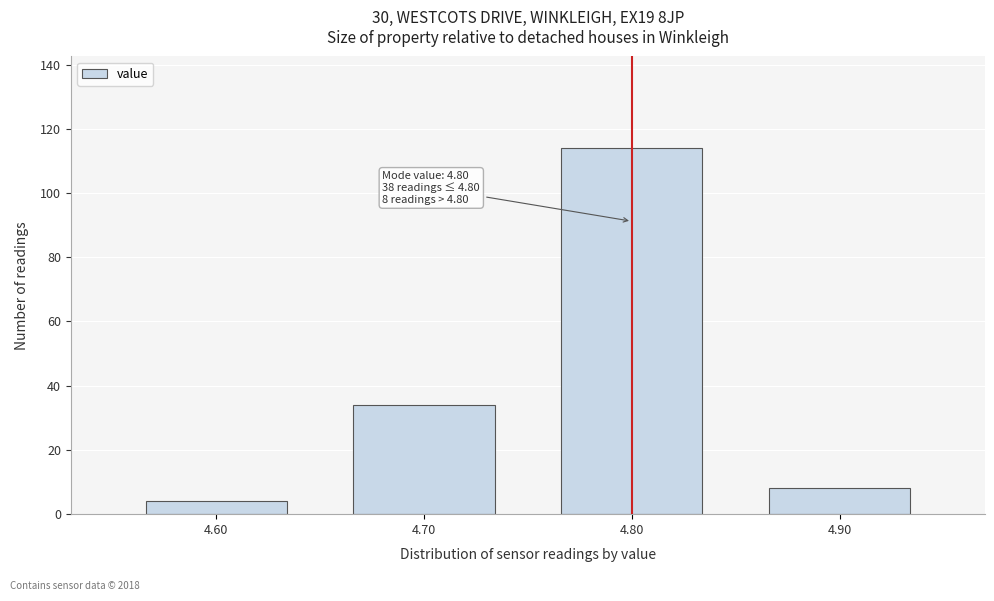

Over which range of the x-axis is the bar tallest?

4.75 to 4.85